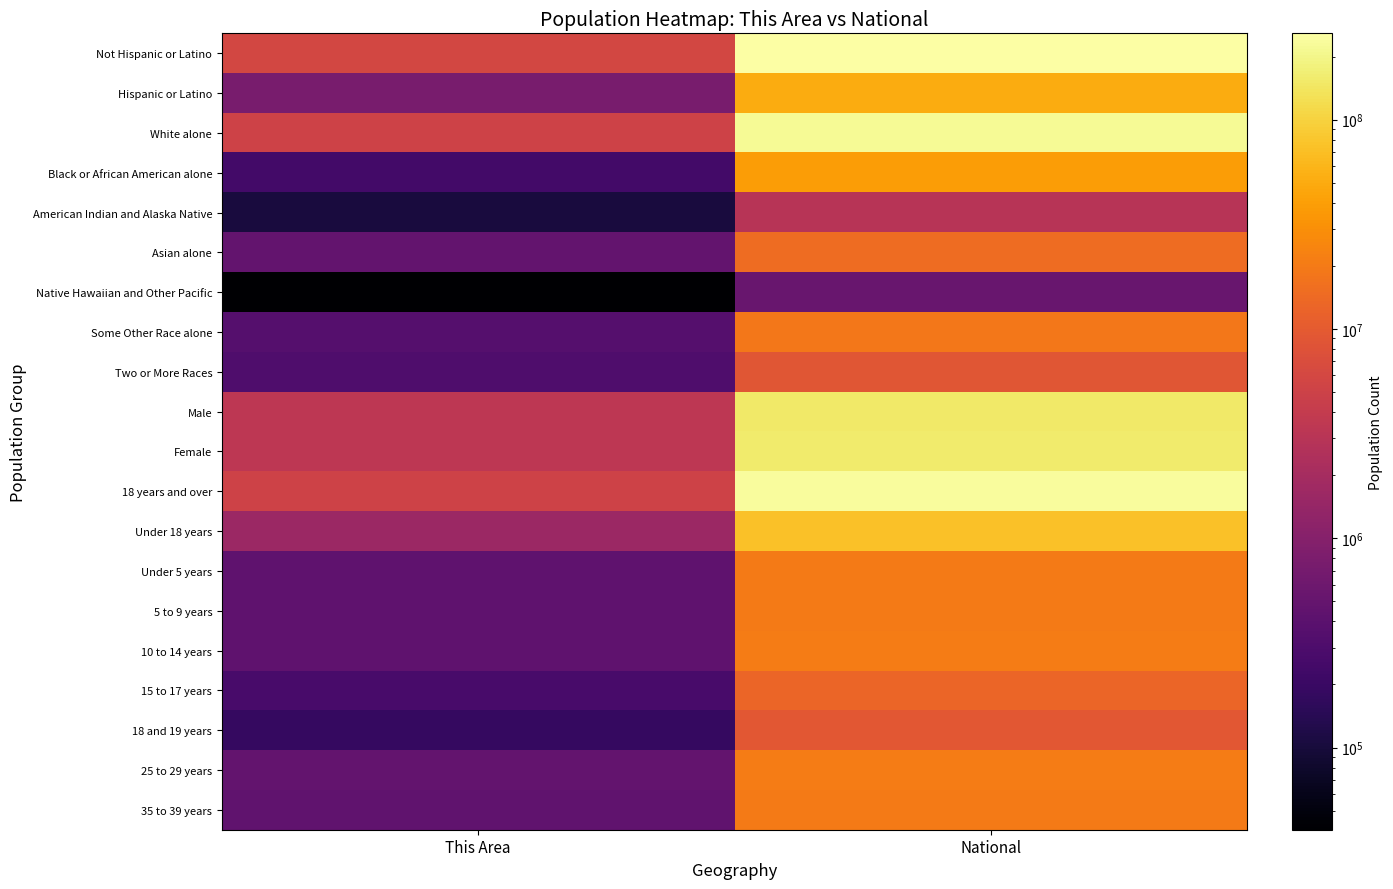

How many data points does each series have?

2